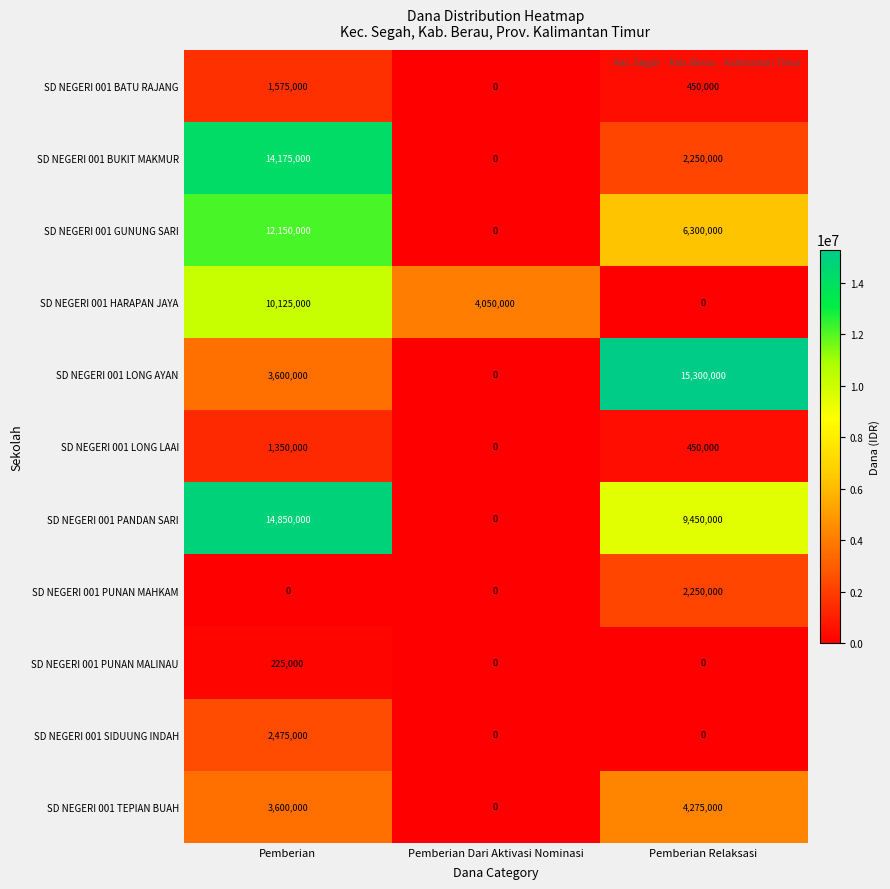

Count the number of categories in the chart.

3